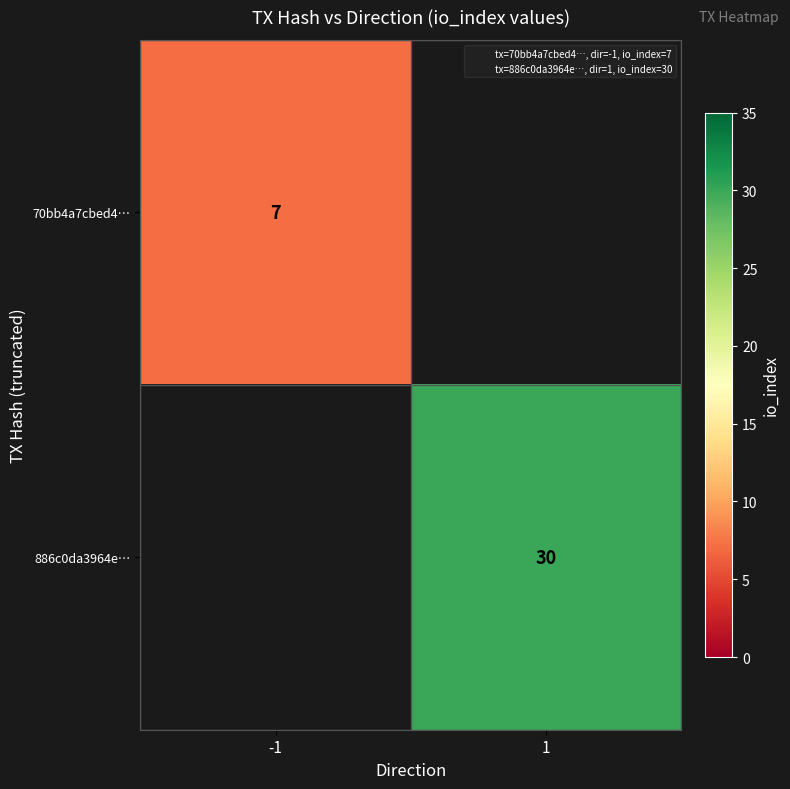

What is the smallest value displayed?

7.0